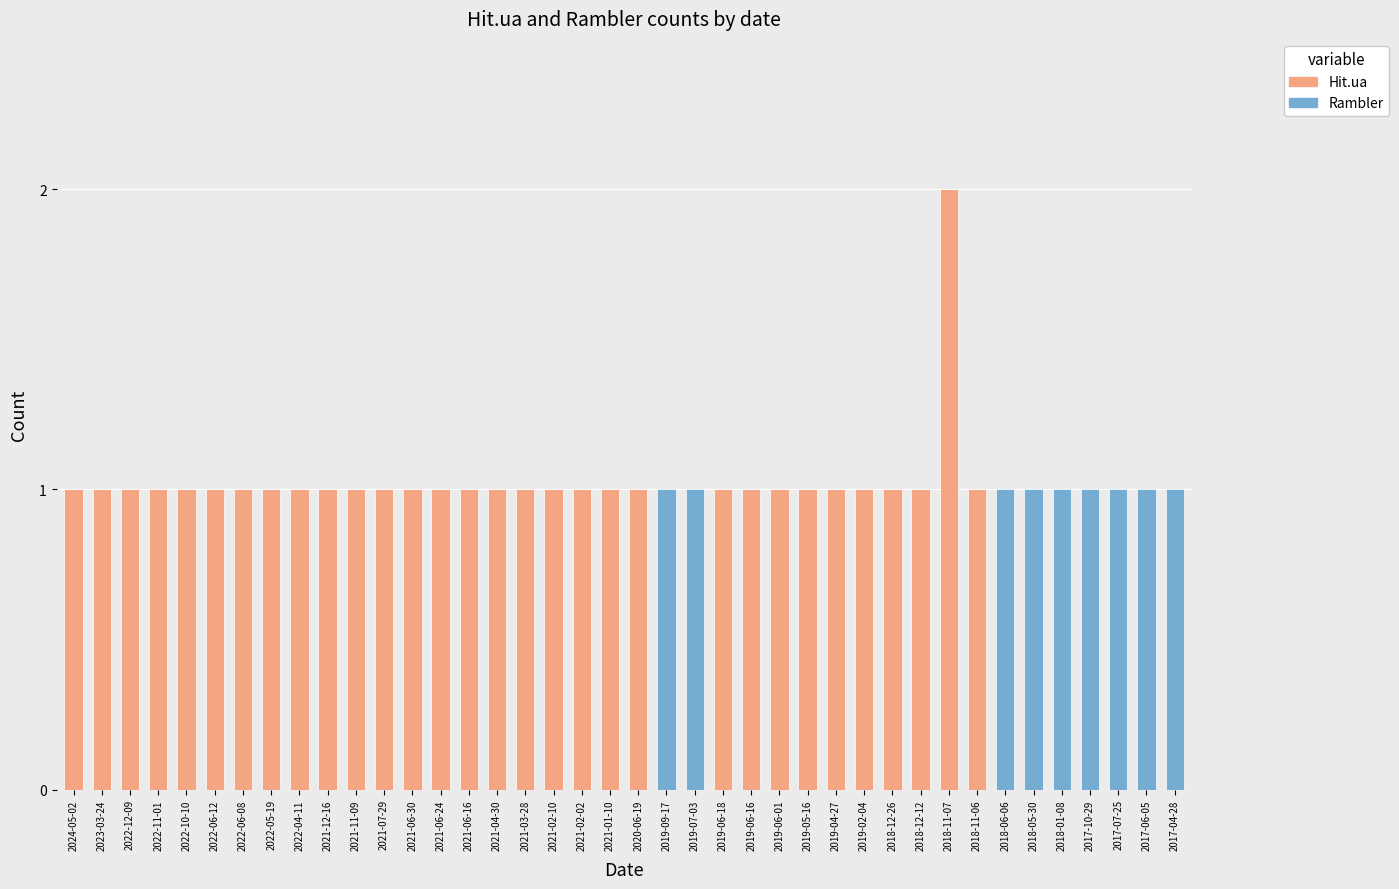

The Hit.ua series shows 0 at 2018-11-06. True or false?

False